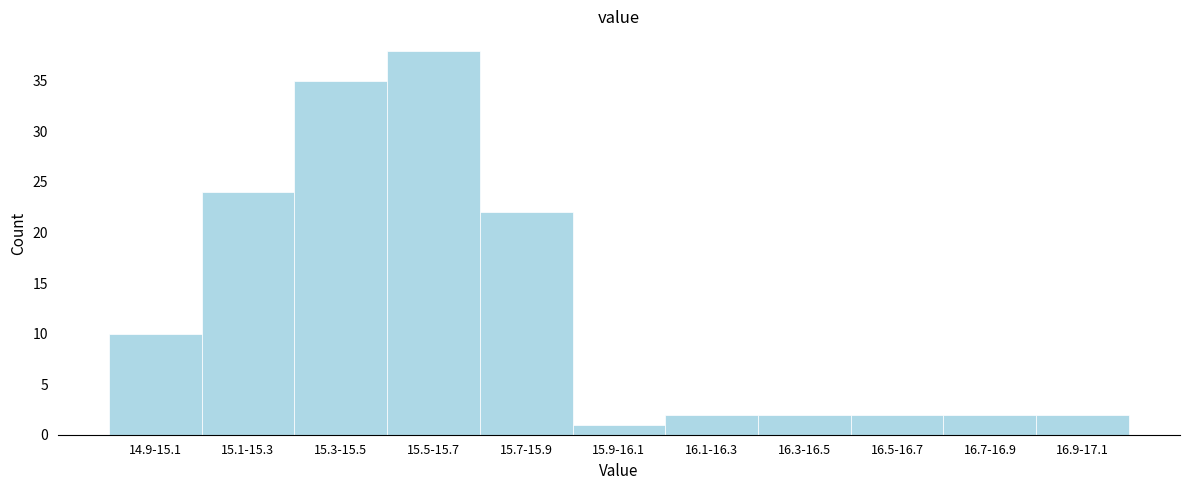

Reading left to right, extract all data points from this chart.

14.9-15.1=10	15.1-15.3=24	15.3-15.5=35	15.5-15.7=38	15.7-15.9=22	15.9-16.1=1	16.1-16.3=2	16.3-16.5=2	16.5-16.7=2	16.7-16.9=2	16.9-17.1=2